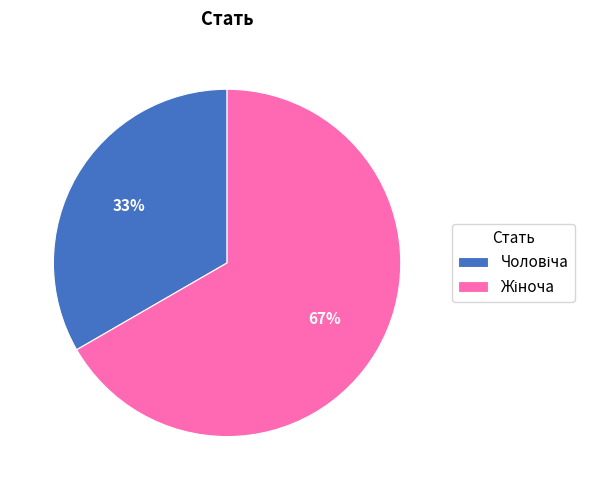

Is there a majority slice in this chart?

Yes